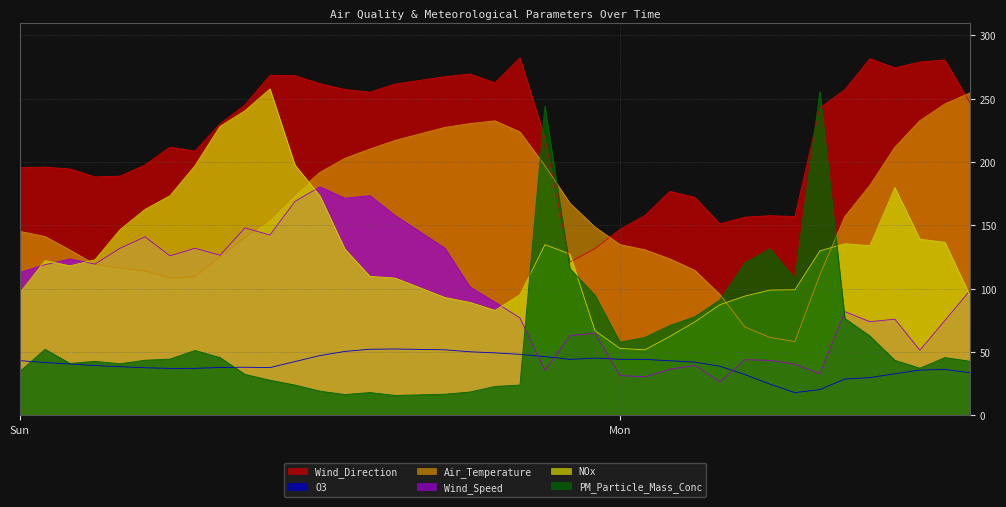

At how many categories does at least one series exceed 37?

38